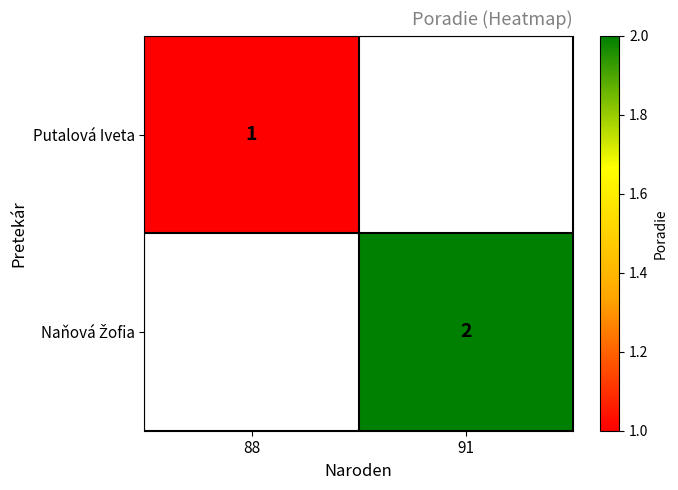

Which has a higher value, 88 or 91?

91